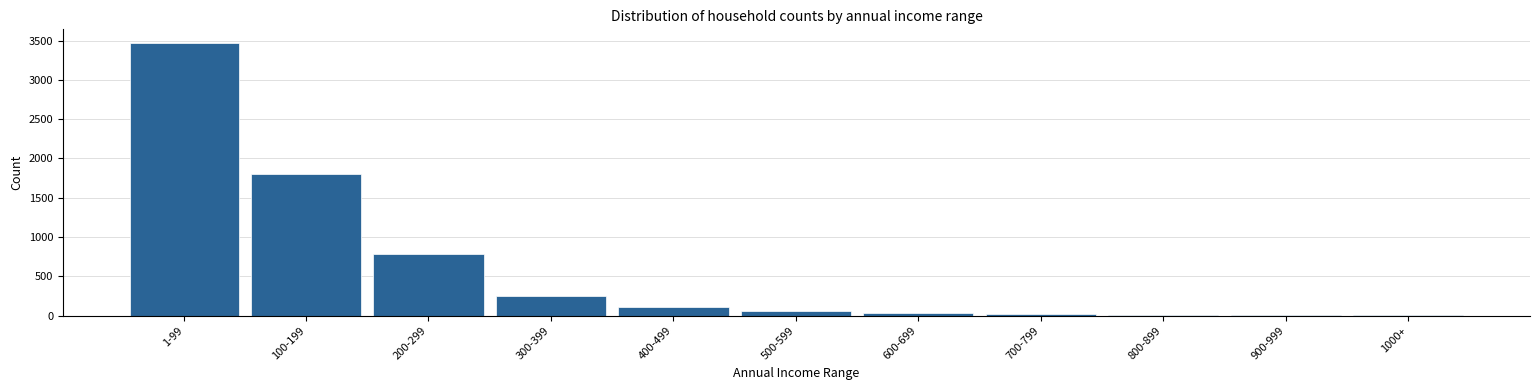

At which label is the value closest to 1736?

100-199